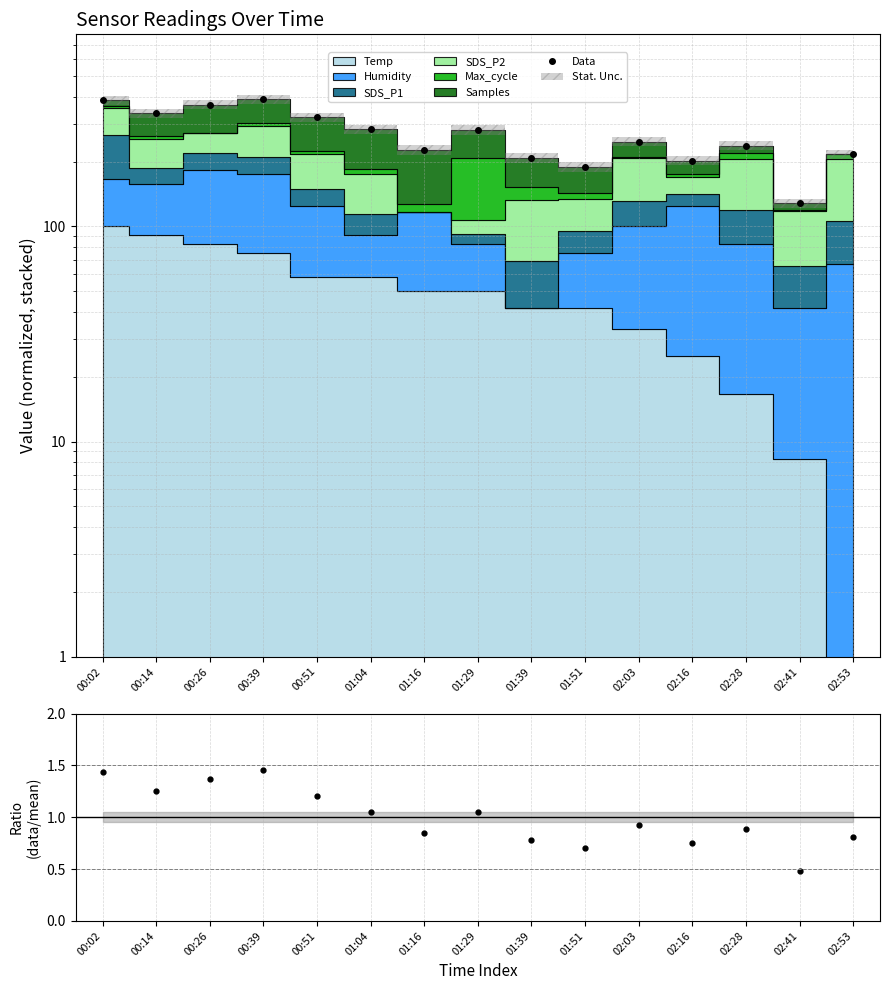

How many values in the Data series exceed 247?

8